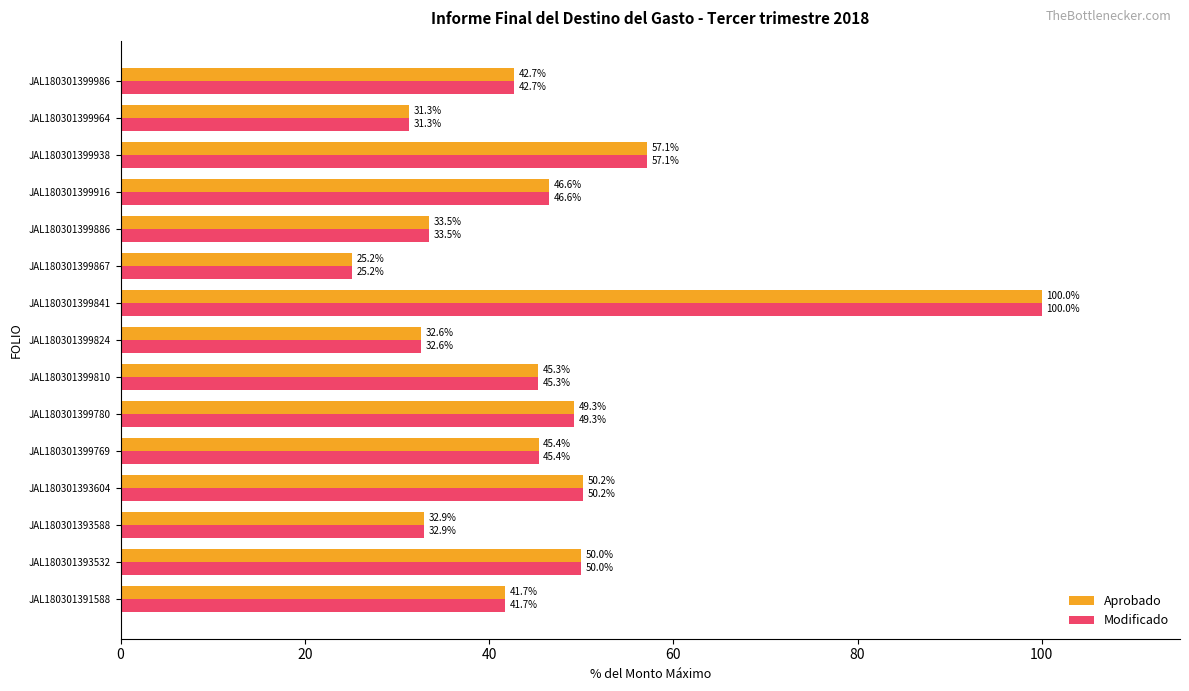

What value does the Aprobado series have at JAL180301399769?

45.4